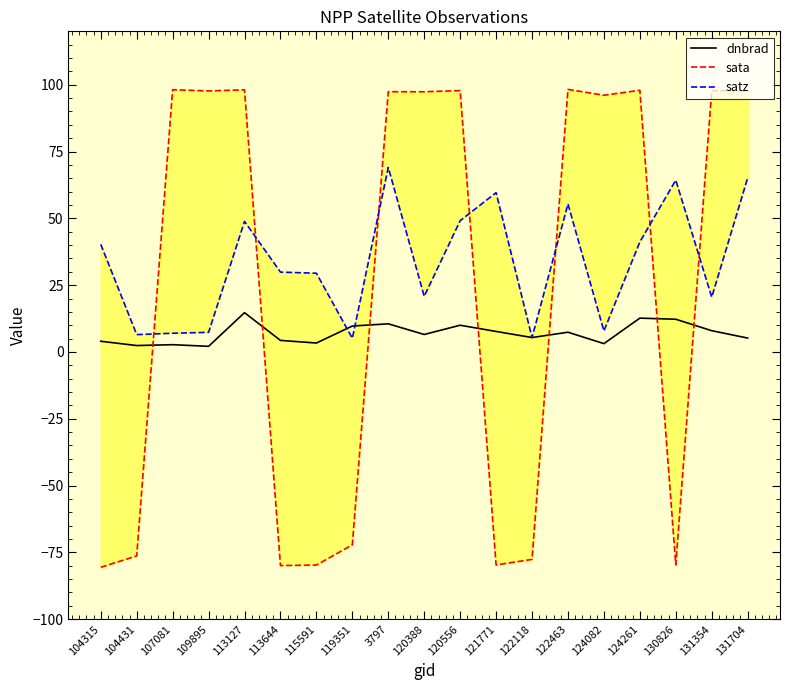

At which label does sata reach its minimum?

104315